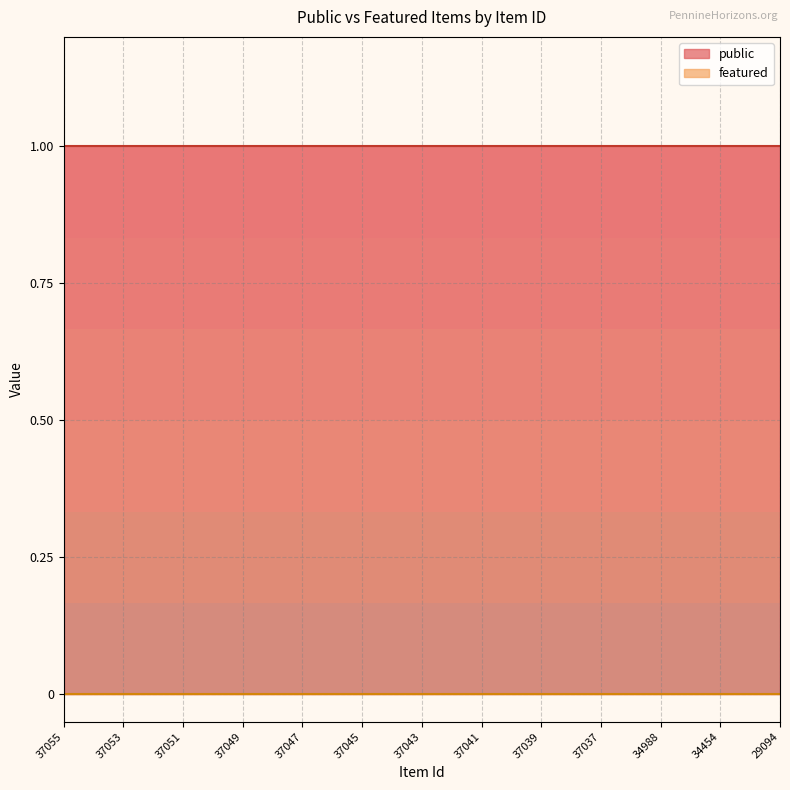

At how many categories does at least one series exceed 0?

25